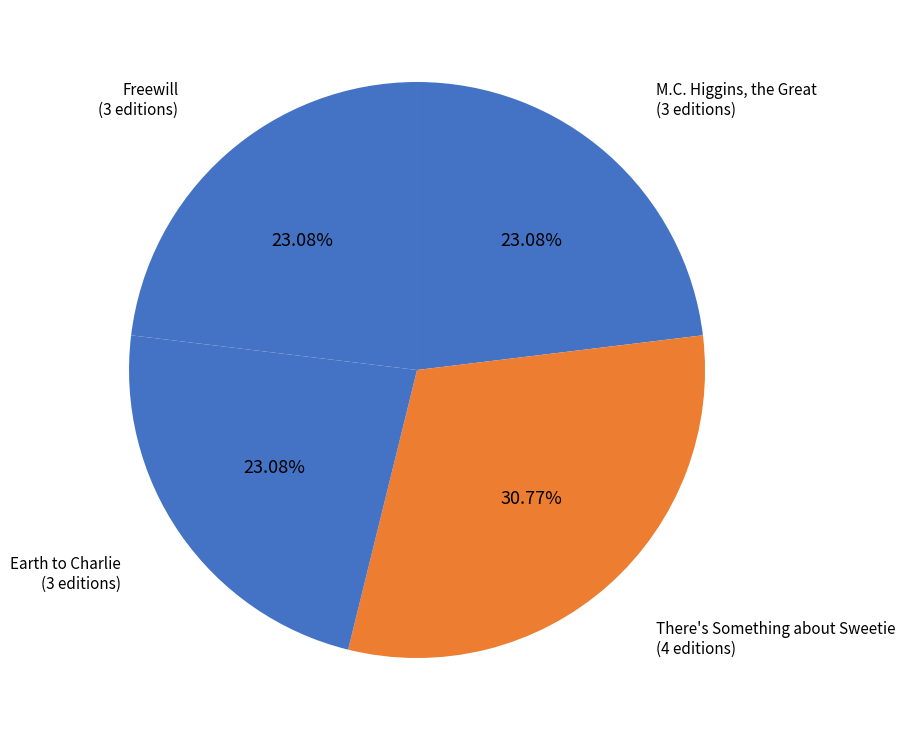

How many segments does this pie chart have?

4